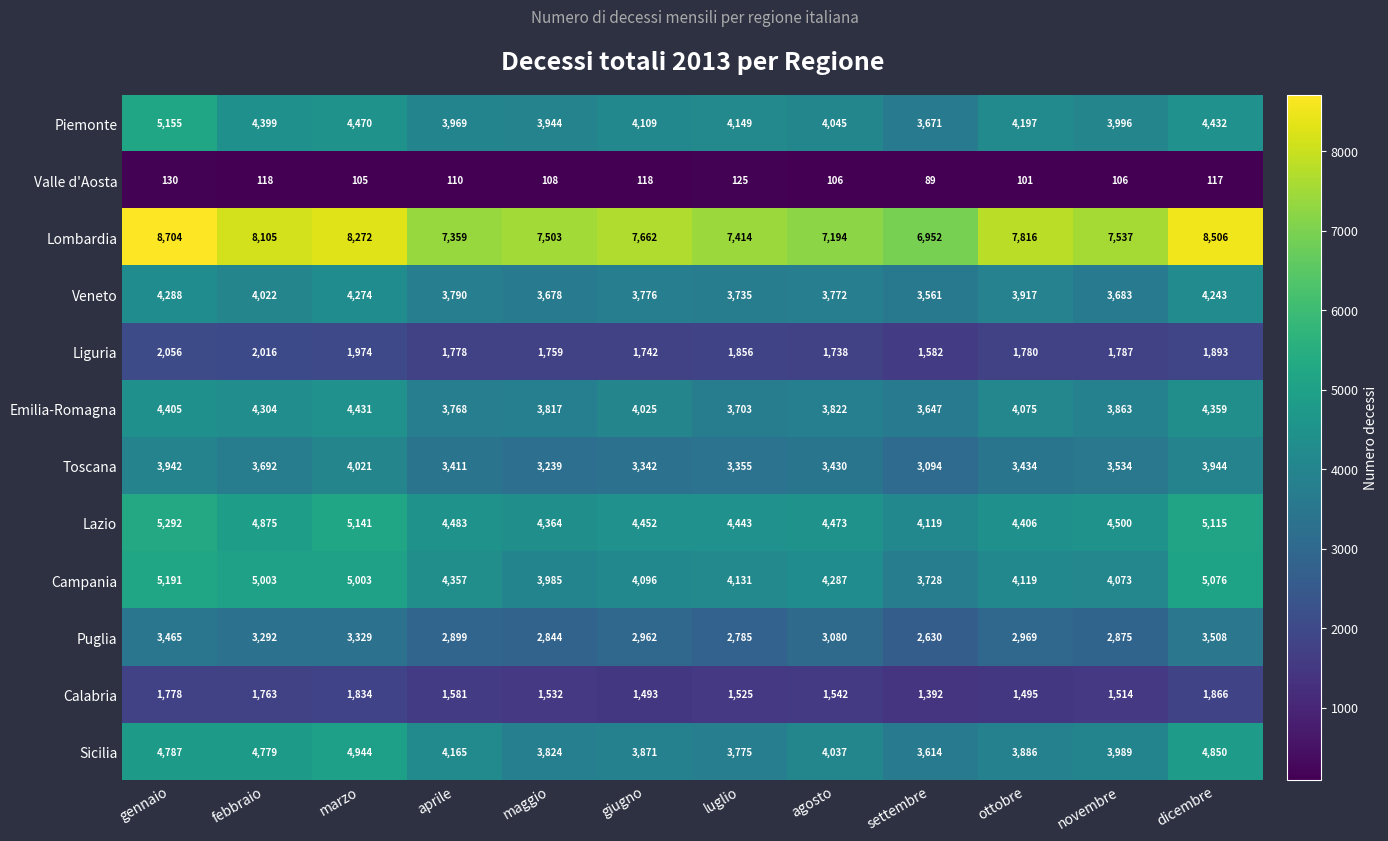

The value of Piemonte at aprile is 2060. True or false?

False